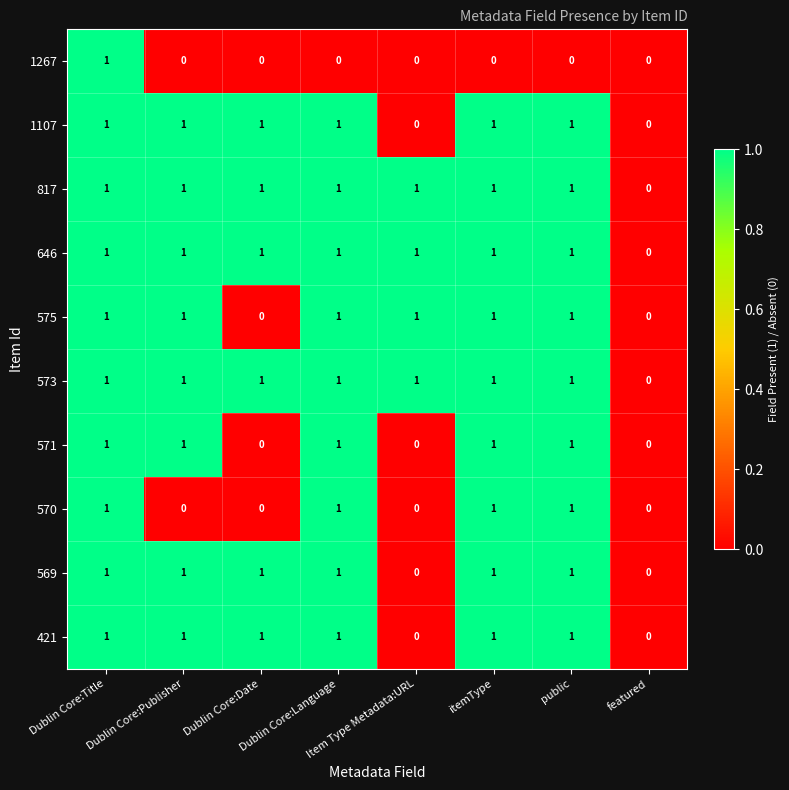

Which series changed the most between Dublin Core:Title and itemType?

1267